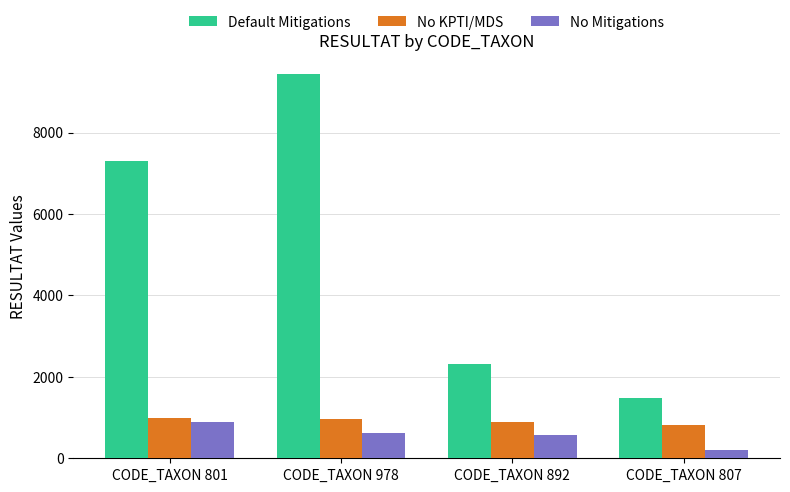

How many values in the No Mitigations series are below 618?

2